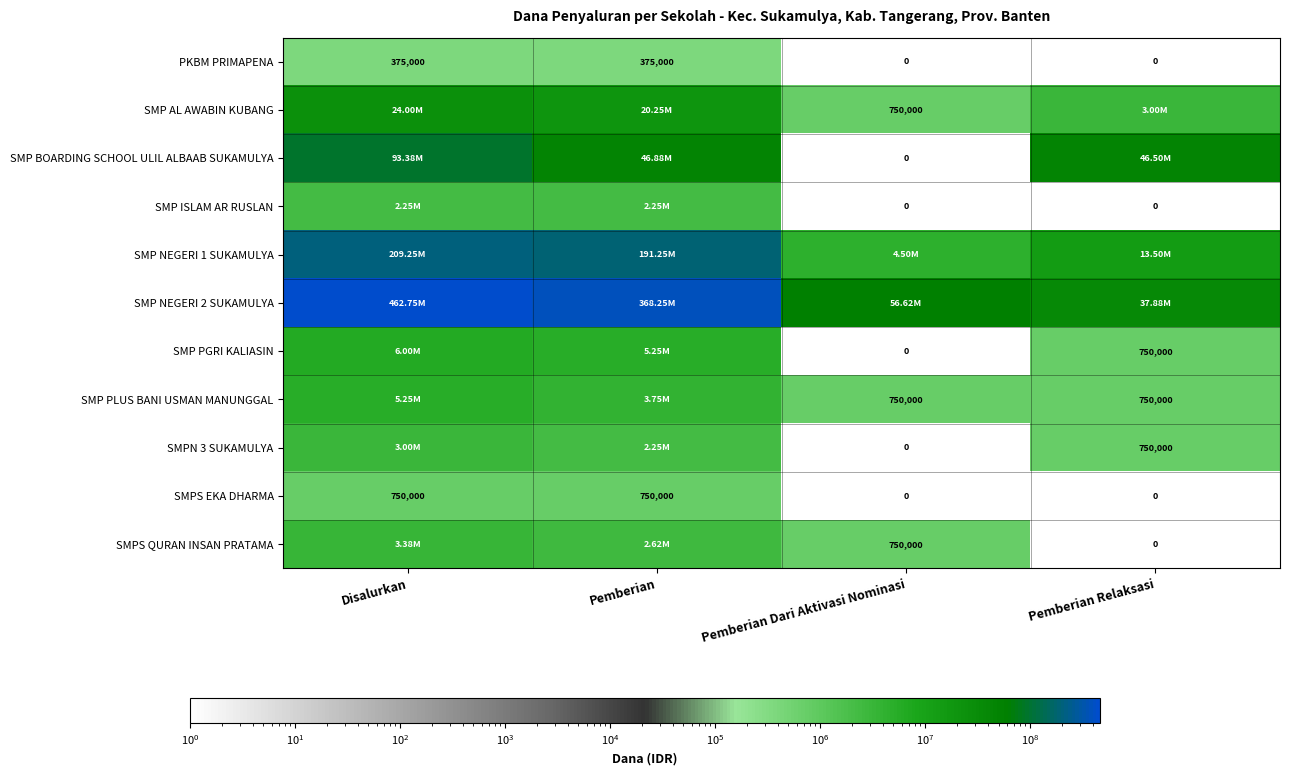

Which category has the lowest value in the SMP BOARDING SCHOOL ULIL ALBAAB SUKAMULYA series?

Pemberian Dari Aktivasi Nominasi